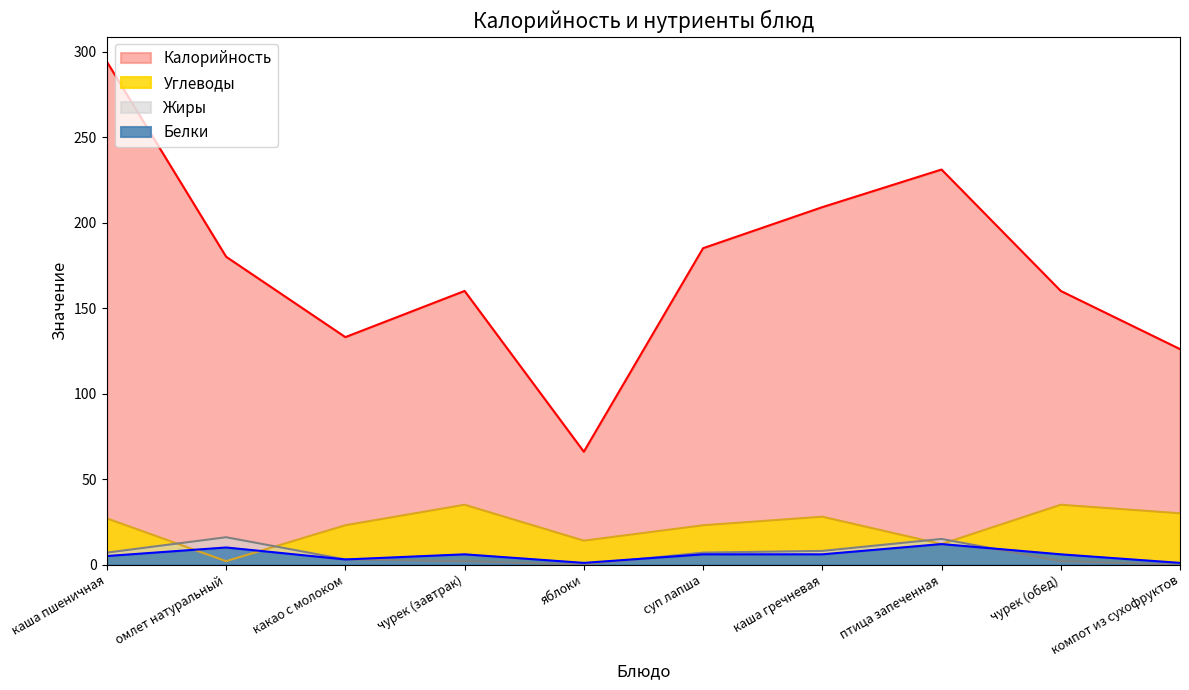

Where does the Жиры series first go above 7?

омлет натуральный